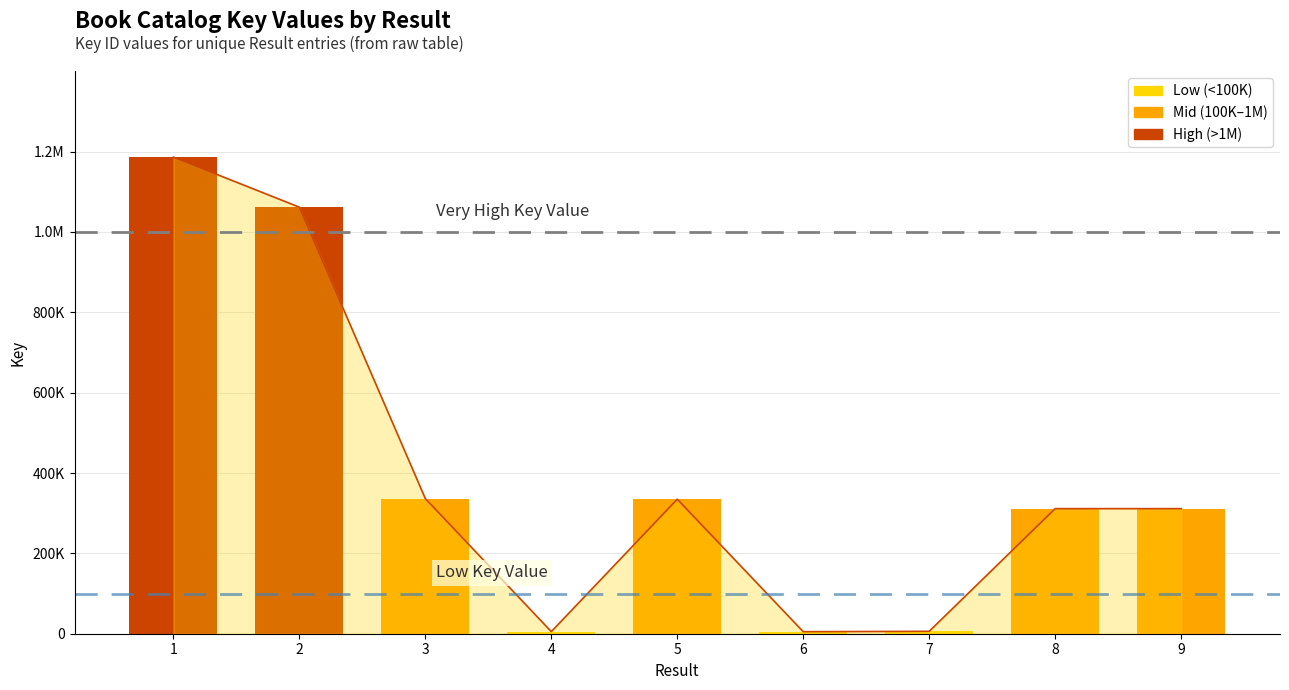

What is the sum of all values?

3557821